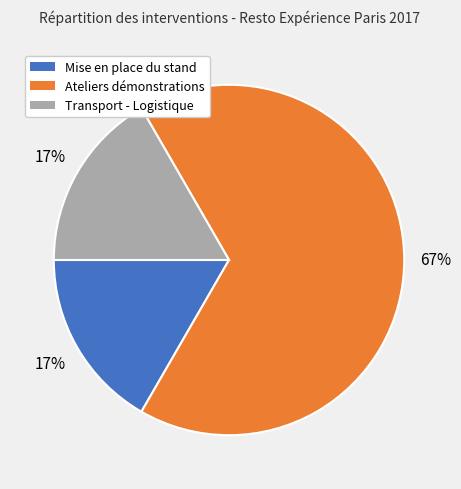

Do Ateliers démonstrations and Transport - Logistique together represent more than half of the pie?

Yes